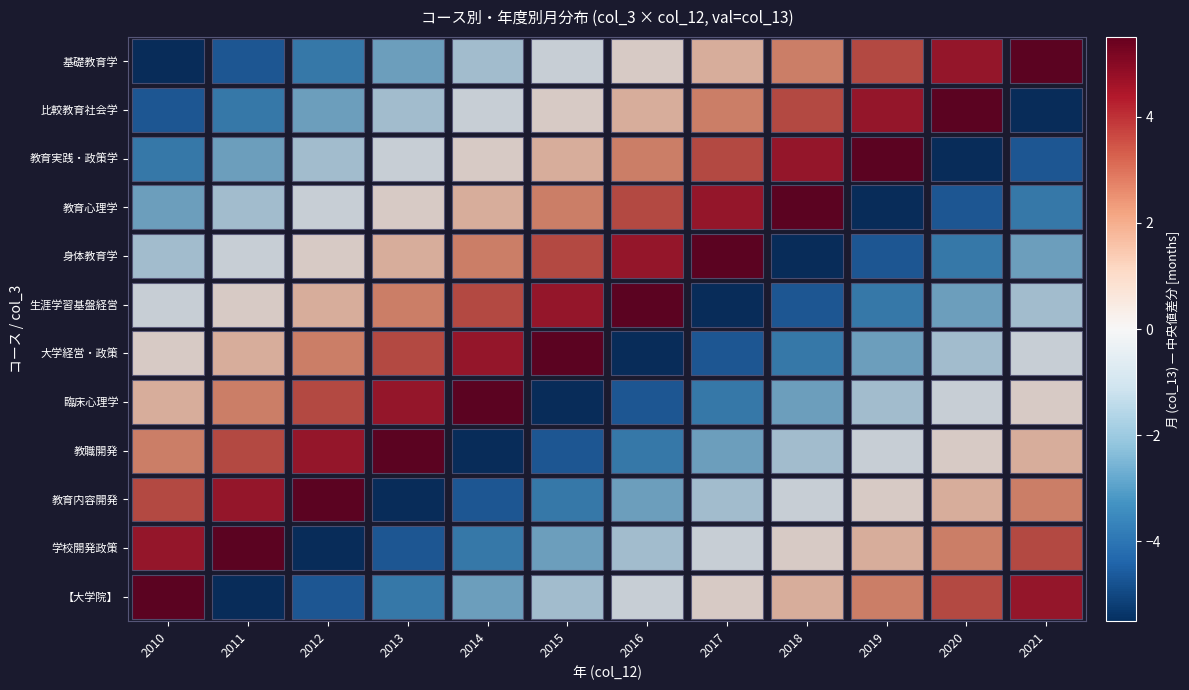

At how many categories does at least one series exceed 0?

12